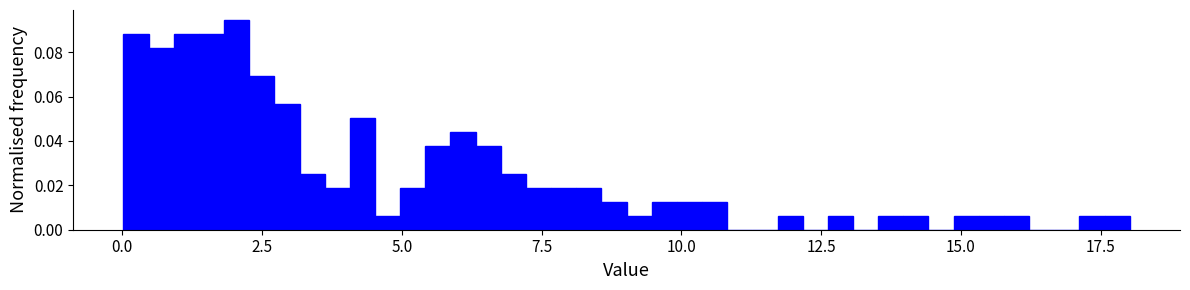

Around what value on the x-axis is the tallest bar? Give the approximate position of its centre, as read against the axis.

2.0